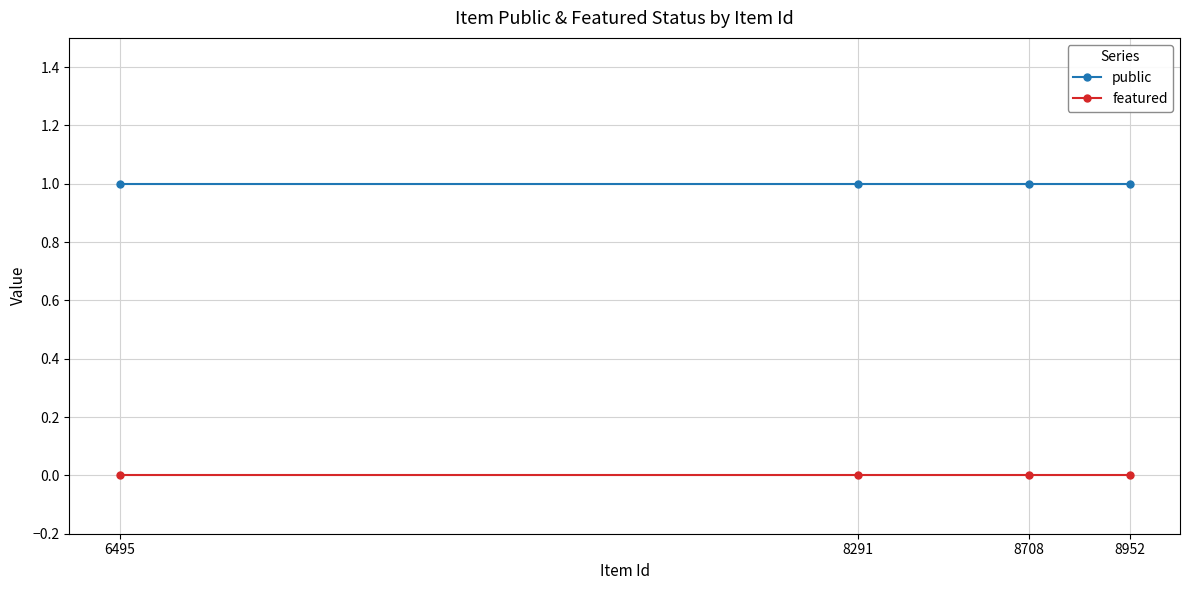

What is the sum of the public values at 8708 and 8291?

2